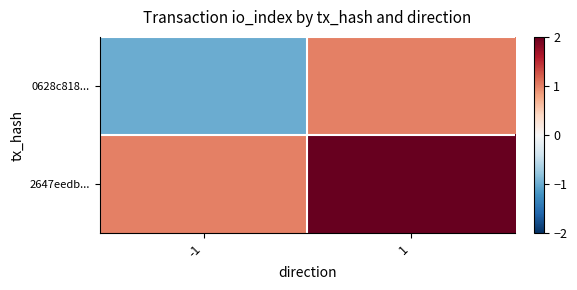

Which category has the lowest value across all series?

-1